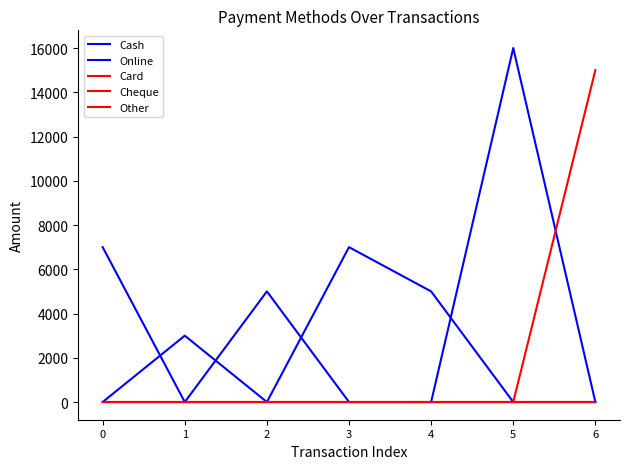

Does the chart have visible grid lines?

No